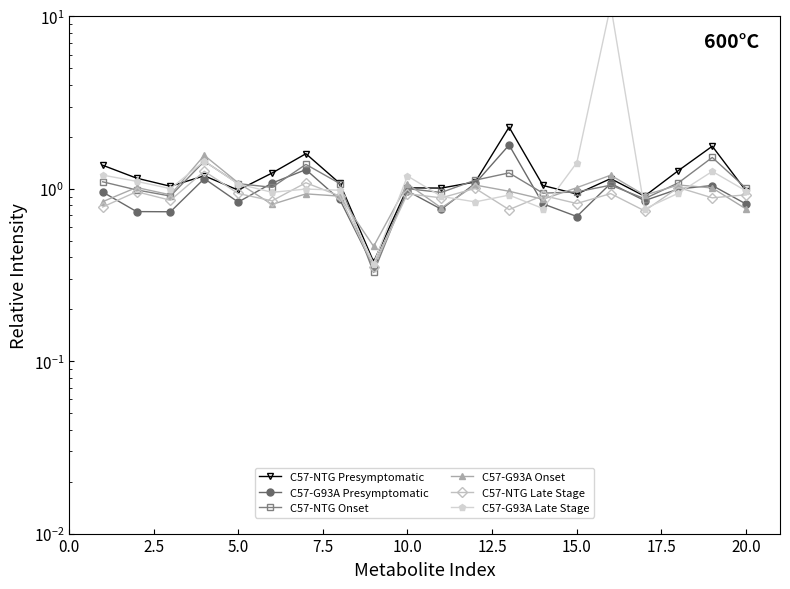

How many interior local peaks does the C57-NTG Onset series have?

6